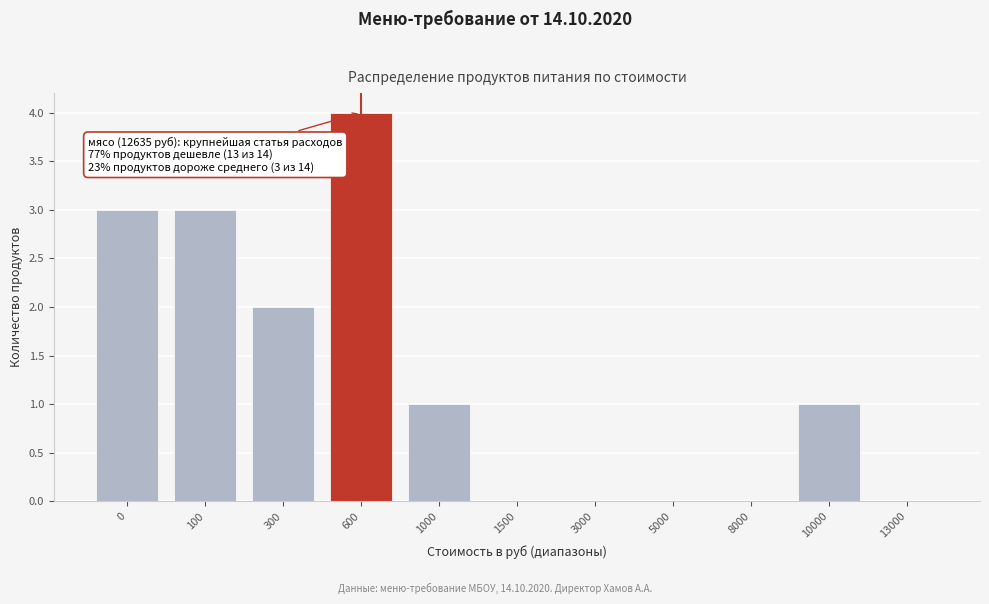

Reading left to right, transcribe all the data shown in this chart.

0=3	100=3	300=2	600=4	1000=1	1500=0	3000=0	5000=0	8000=0	10000=1	13000=0